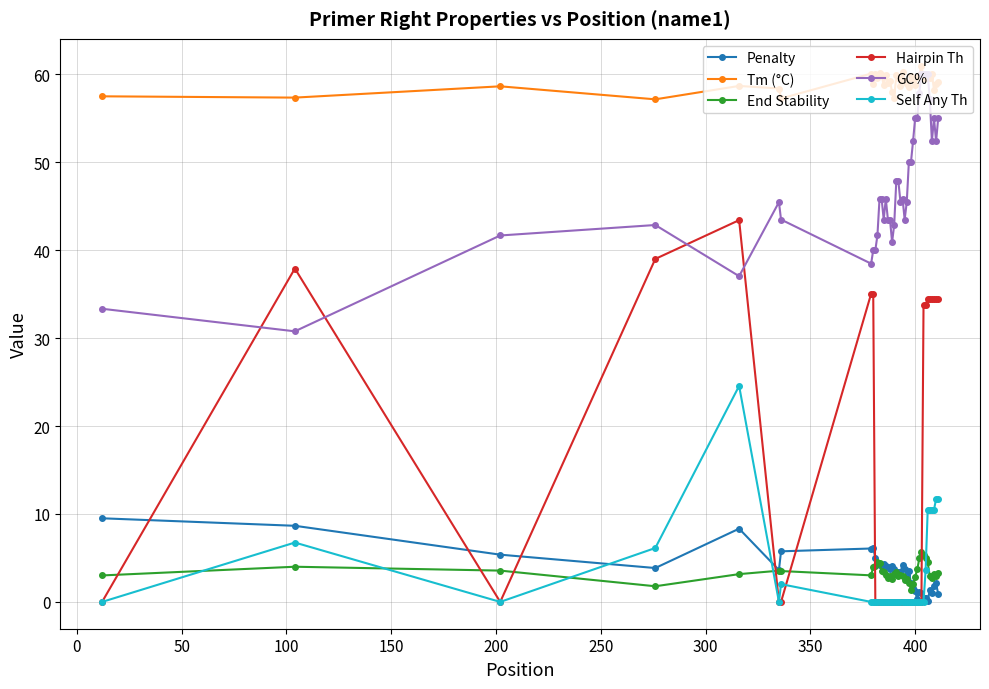

Which series has the largest total across all categories?

Tm (°C)